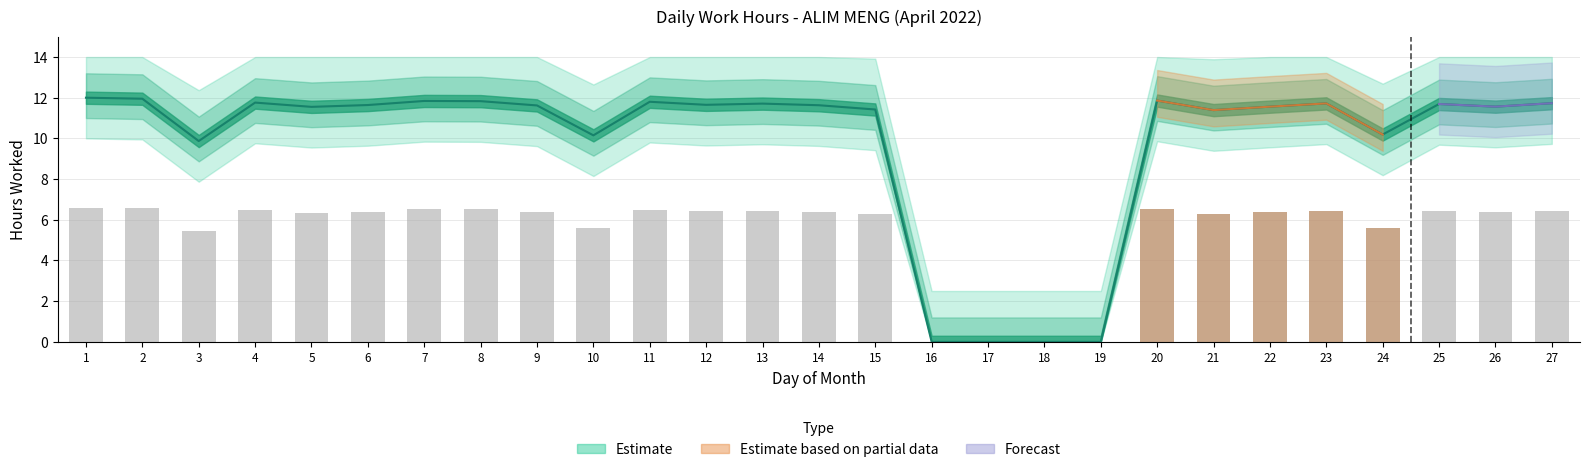

What is the difference between the maximum and minimum values?

12.0